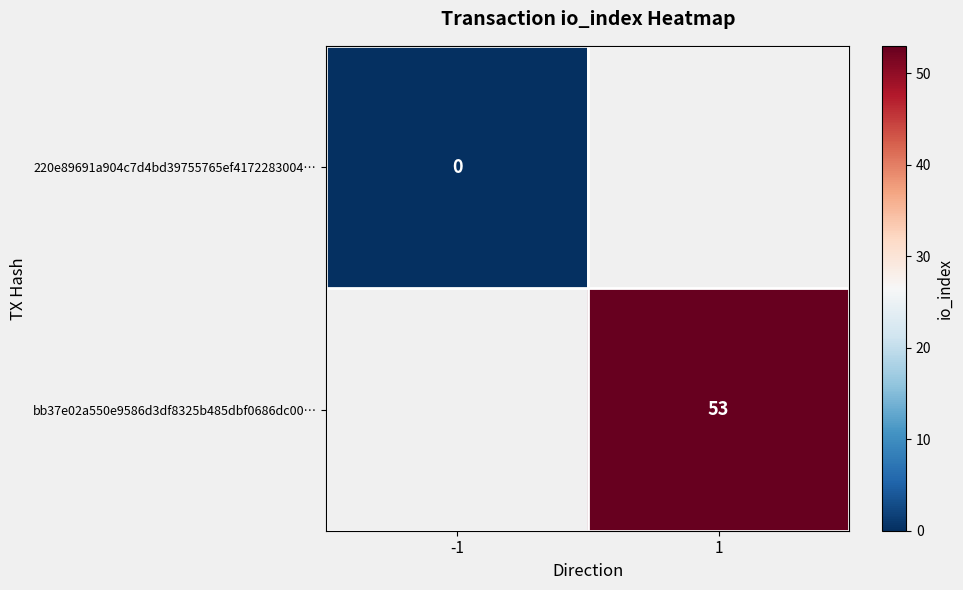

Is it true that bb37e02a550e9586d3df8325b485dbf0686dc00… equals 17 at 1?

False